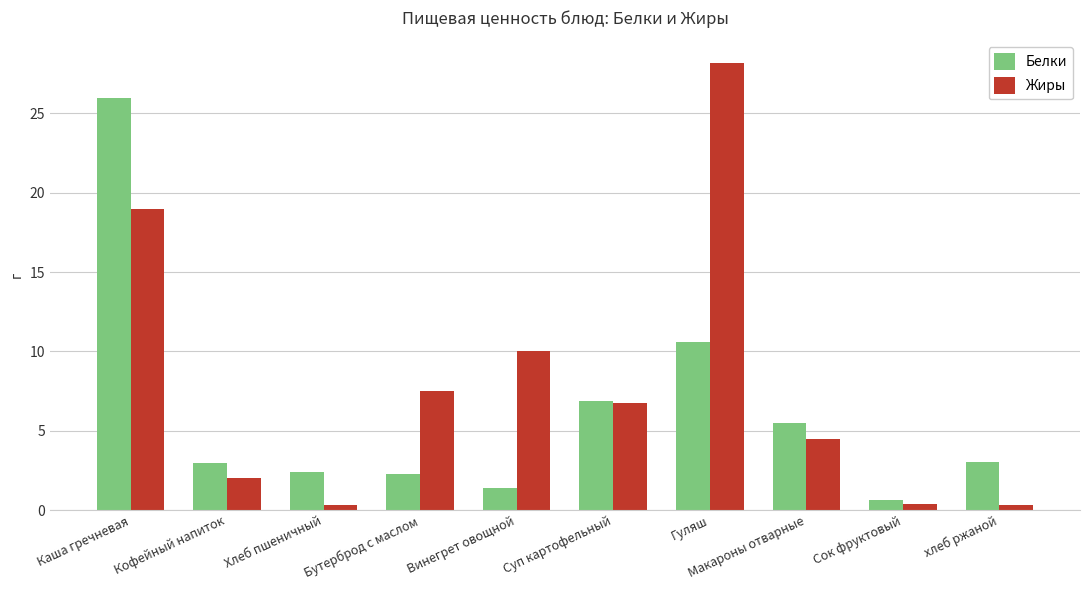

True or false: Белки has a value of 6.7 at Каша гречневая.

False